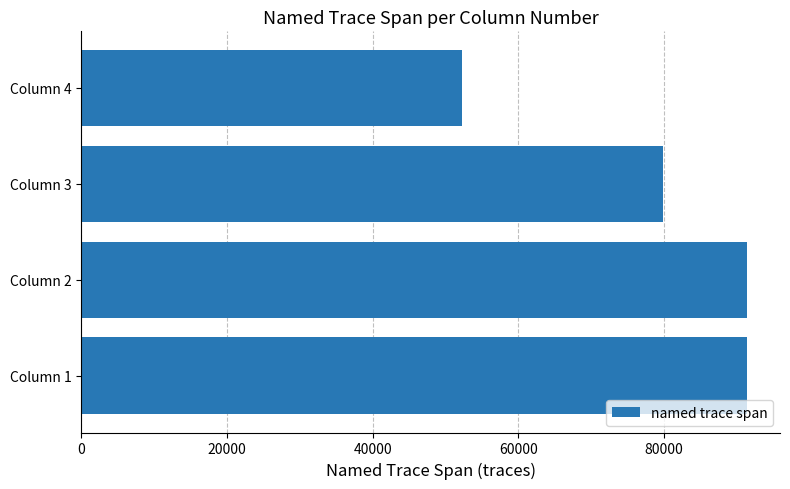

Which category has the lowest value across all series?

Column 4